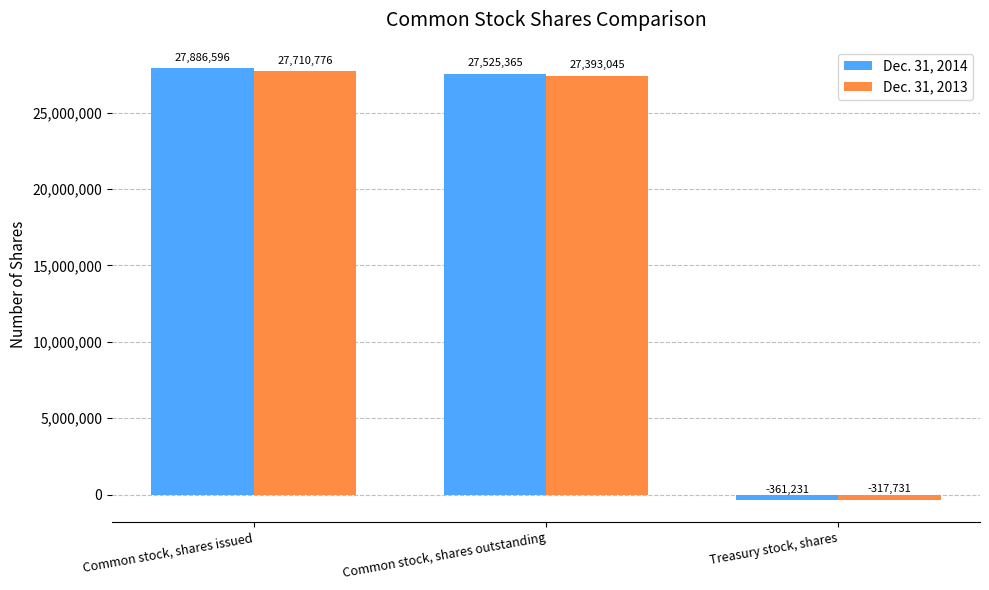

What is the difference between the maximum and minimum values in the Dec. 31, 2013 series?

28028507